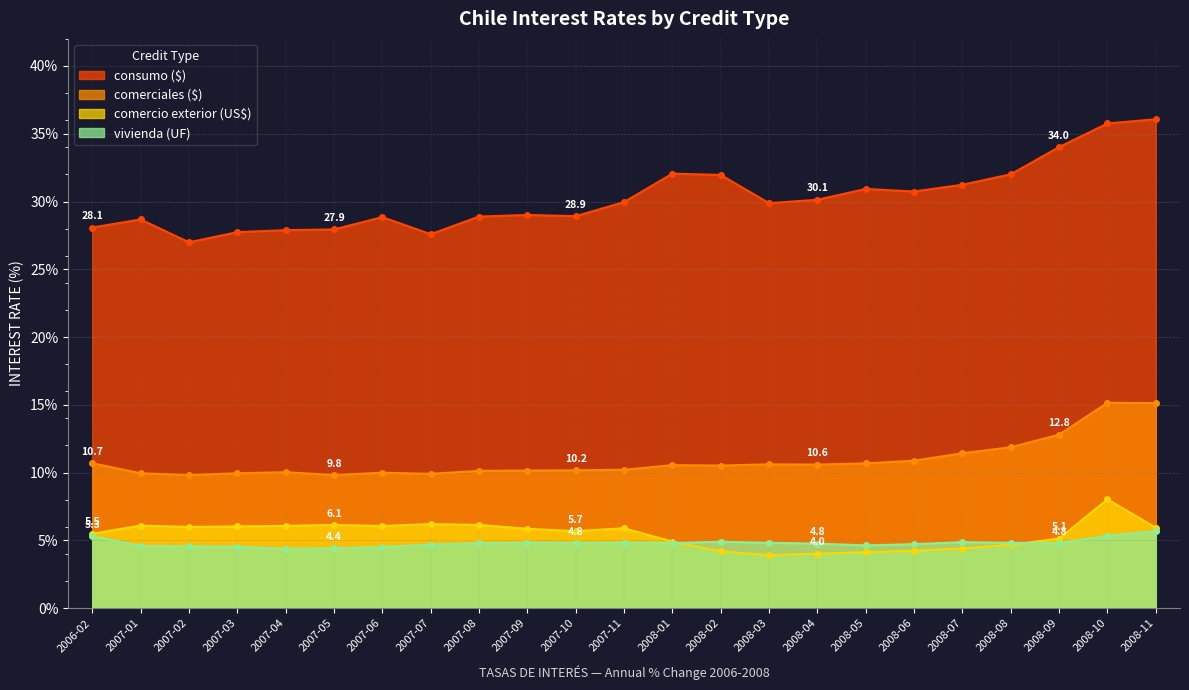

At 2008-09, list the series in order from largest to smallest.

consumo ($), comerciales ($), comercio exterior (US$), vivienda (UF)